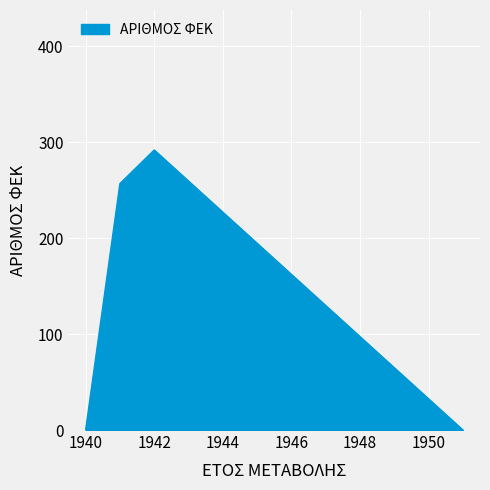

Count the values in the range 0 to 292.

6